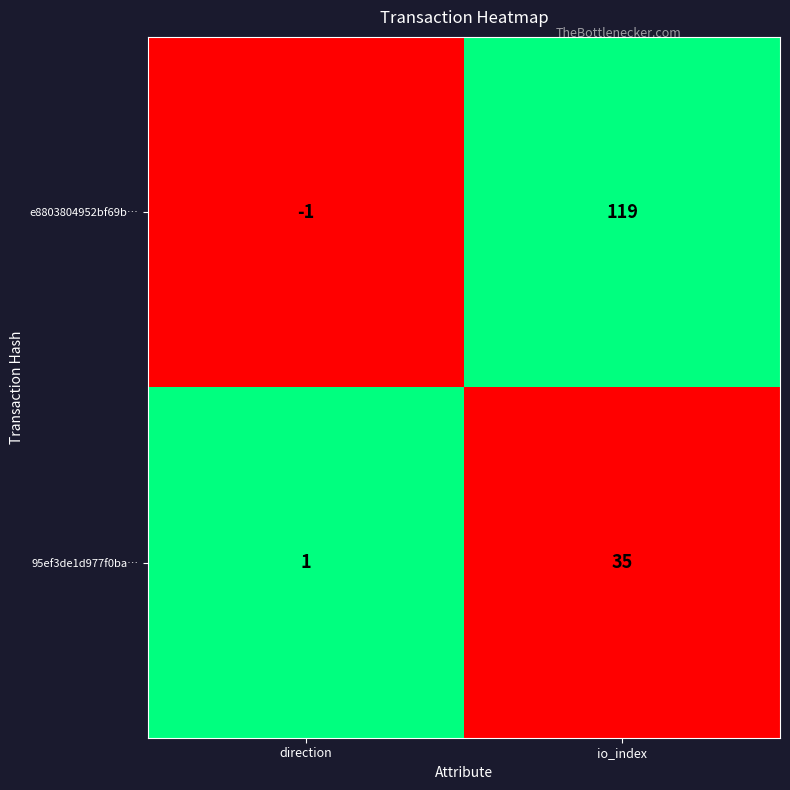

Which series has the largest total across all categories?

e8803804952bf69b…